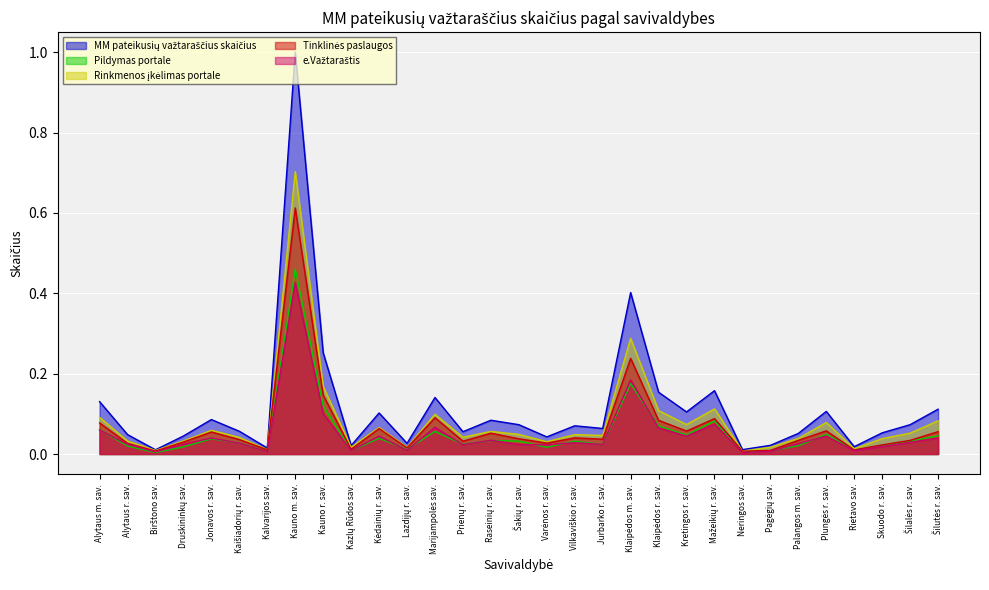

The value of Rinkmenos įkėlimas portale at Lazdijų r. sav. is 0.0. True or false?

False